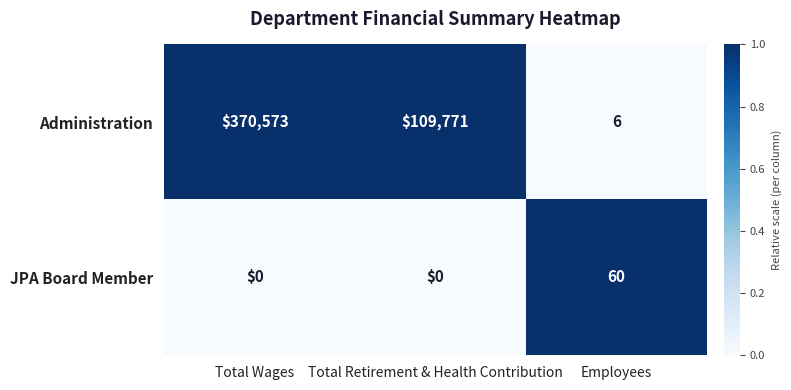

How many data points does each series have?

3